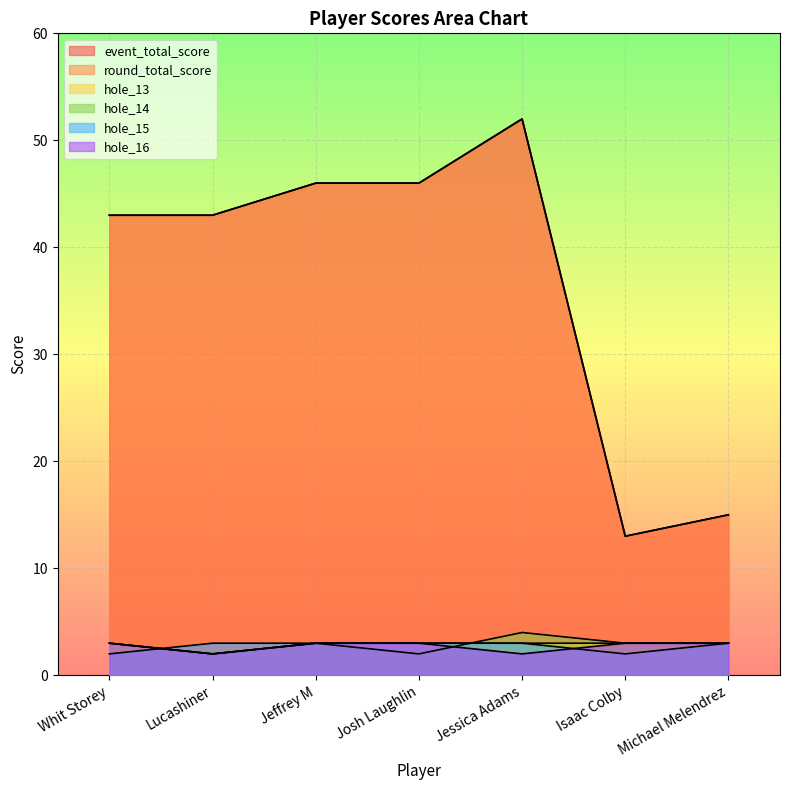

Which series has the largest total across all categories?

event_total_score